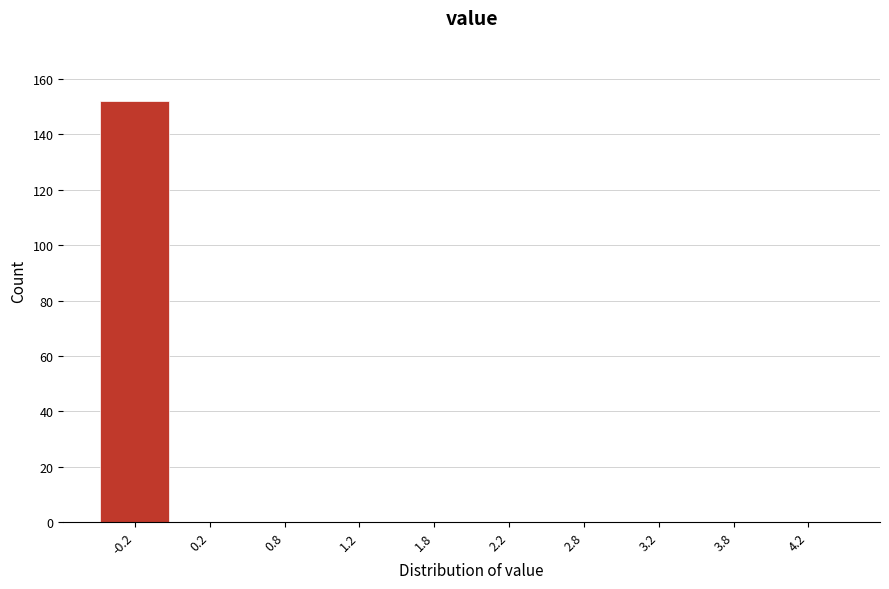

Reading right to left, what are all the values shown in this chart?

4.2=0	3.8=0	3.2=0	2.8=0	2.2=0	1.8=0	1.2=0	0.8=0	0.2=0	-0.2=152